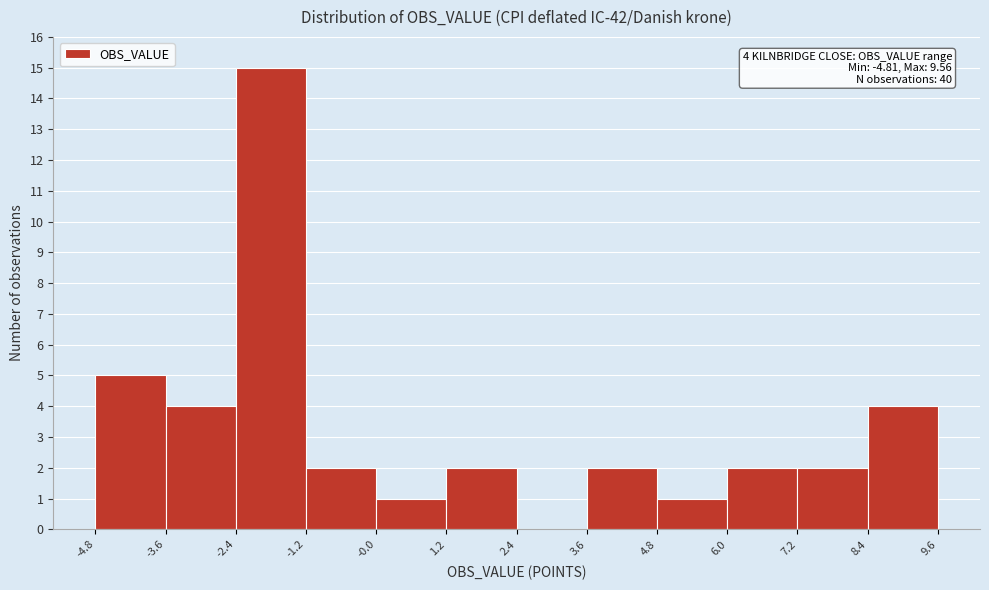

Over which range of the x-axis is the bar tallest?

-2.4 to -1.2